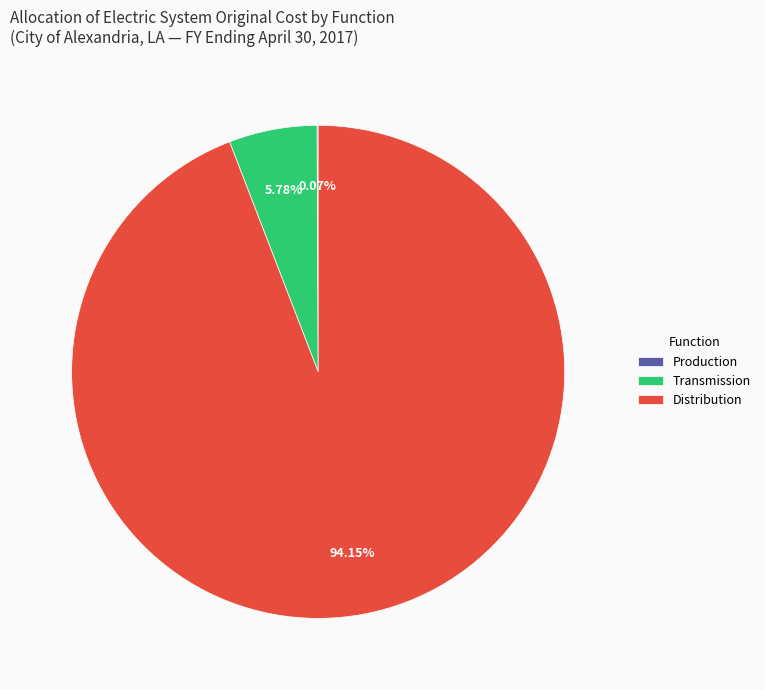

Which category has the biggest portion of the pie?

Distribution